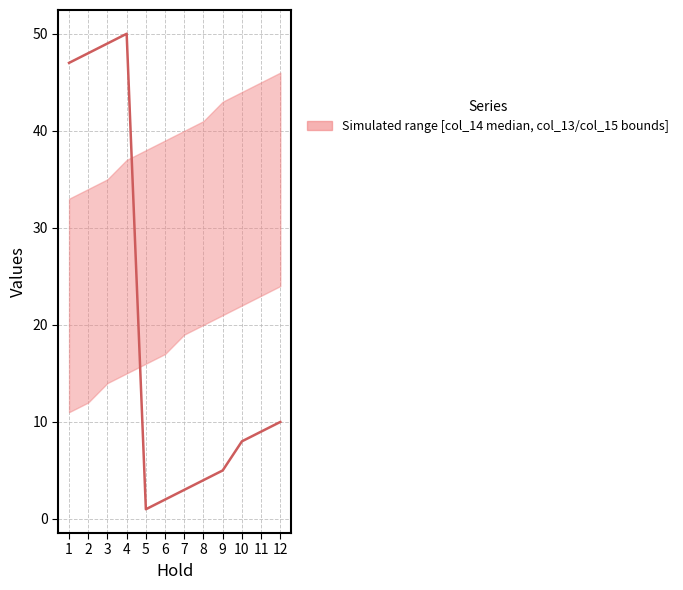

Rank the categories by value from highest to lowest.

4, 3, 2, 1, 12, 11, 10, 9, 8, 7, 6, 5